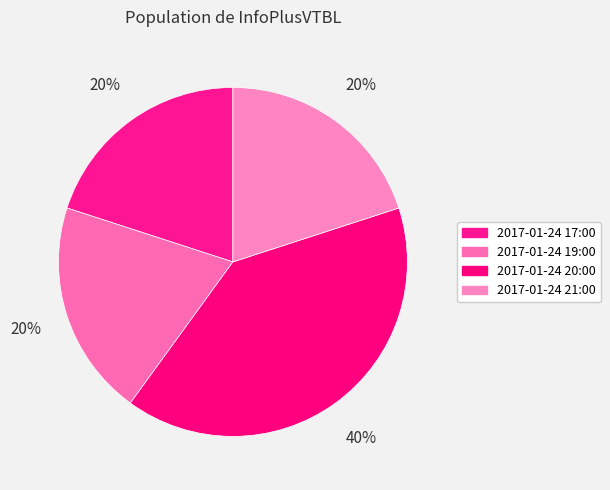

To the nearest percent, what portion does 2017-01-24 20:00 represent?

40%